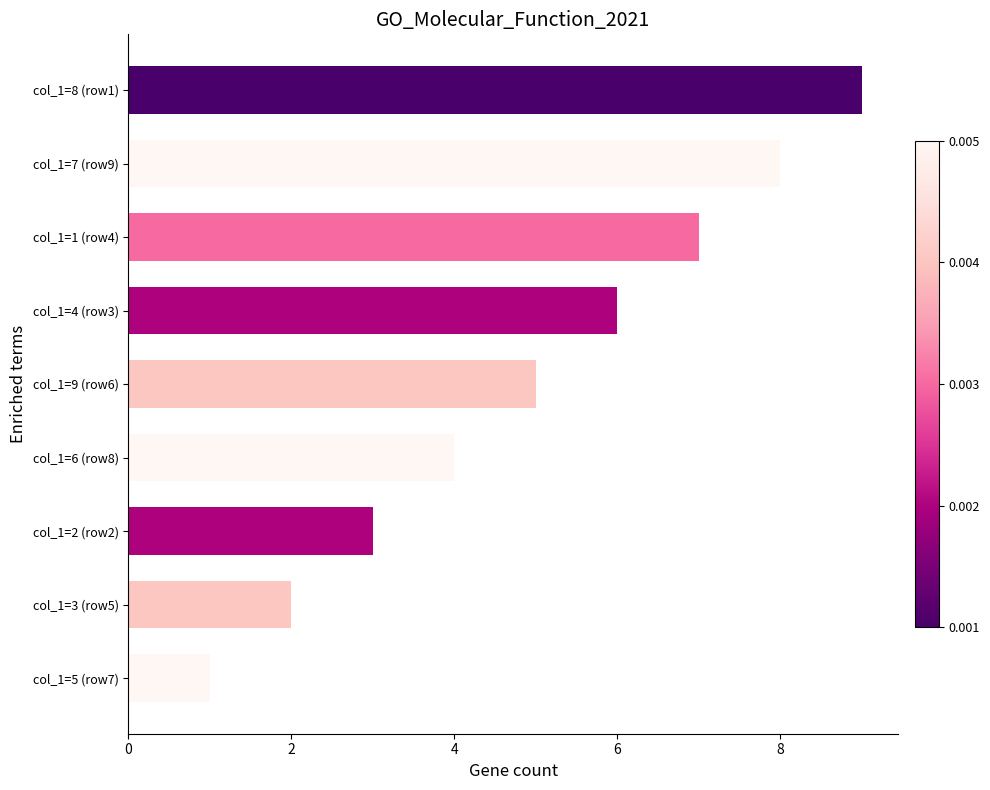

How many bars are there in total?

9